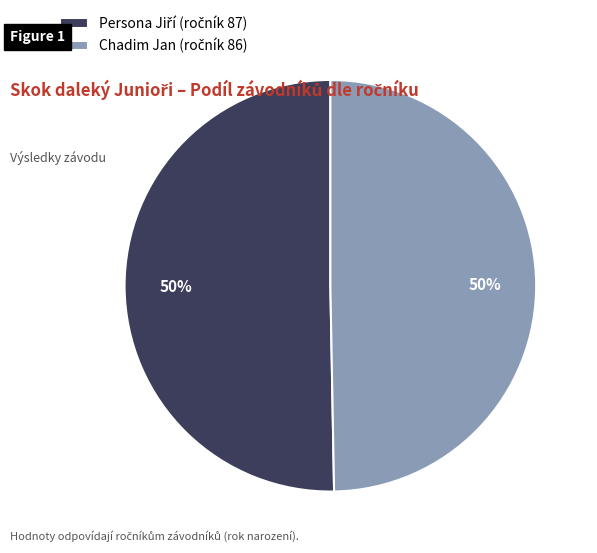

To the nearest percent, what is the average slice percentage?

50%